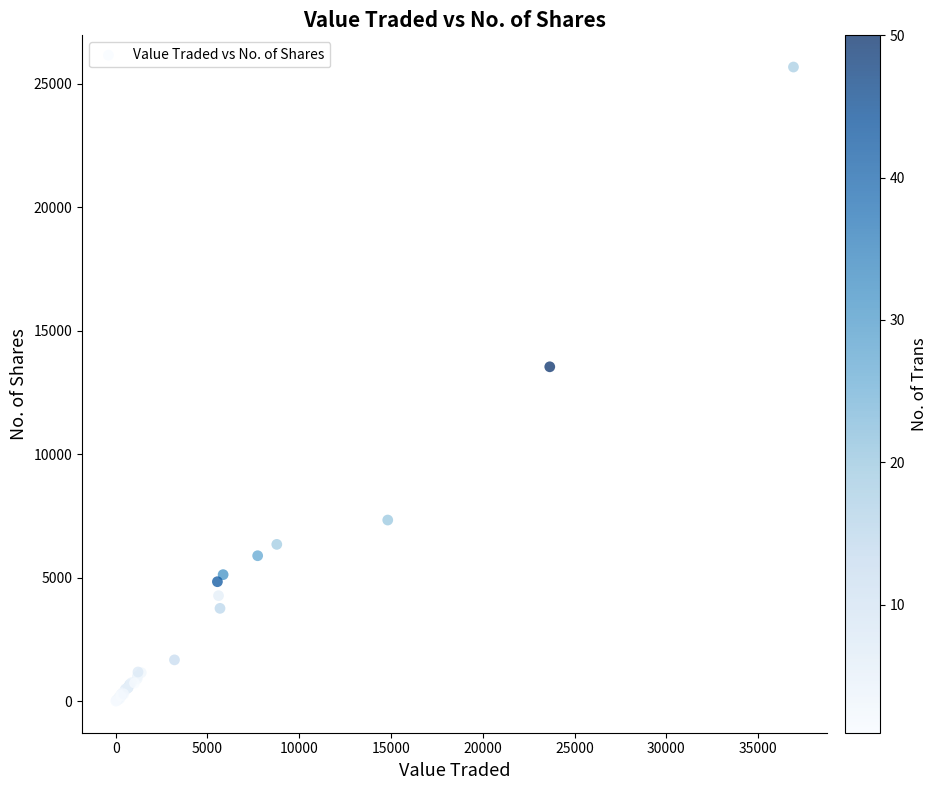

What Y value in the scatter plot is closest to 12845?

13543